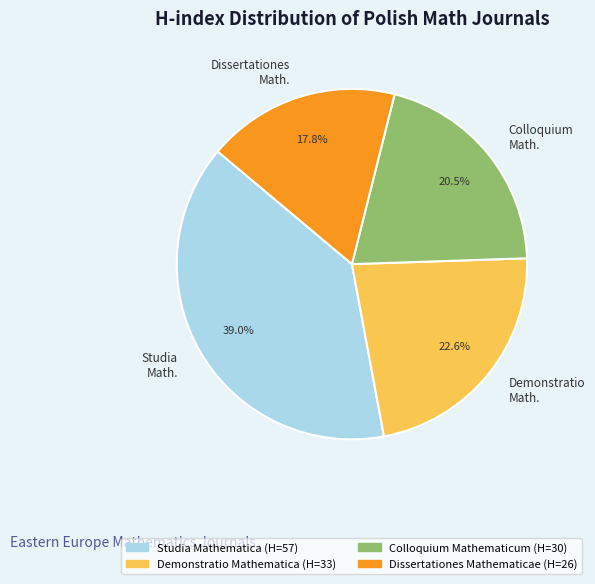

How much of the chart is everything except Demonstratio Math.?

77.4%